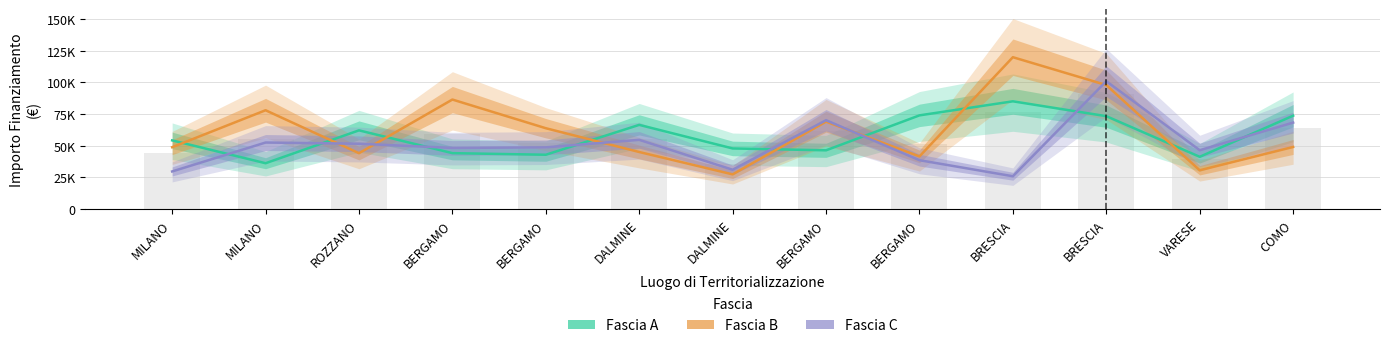

Count the number of data series in this chart.

3